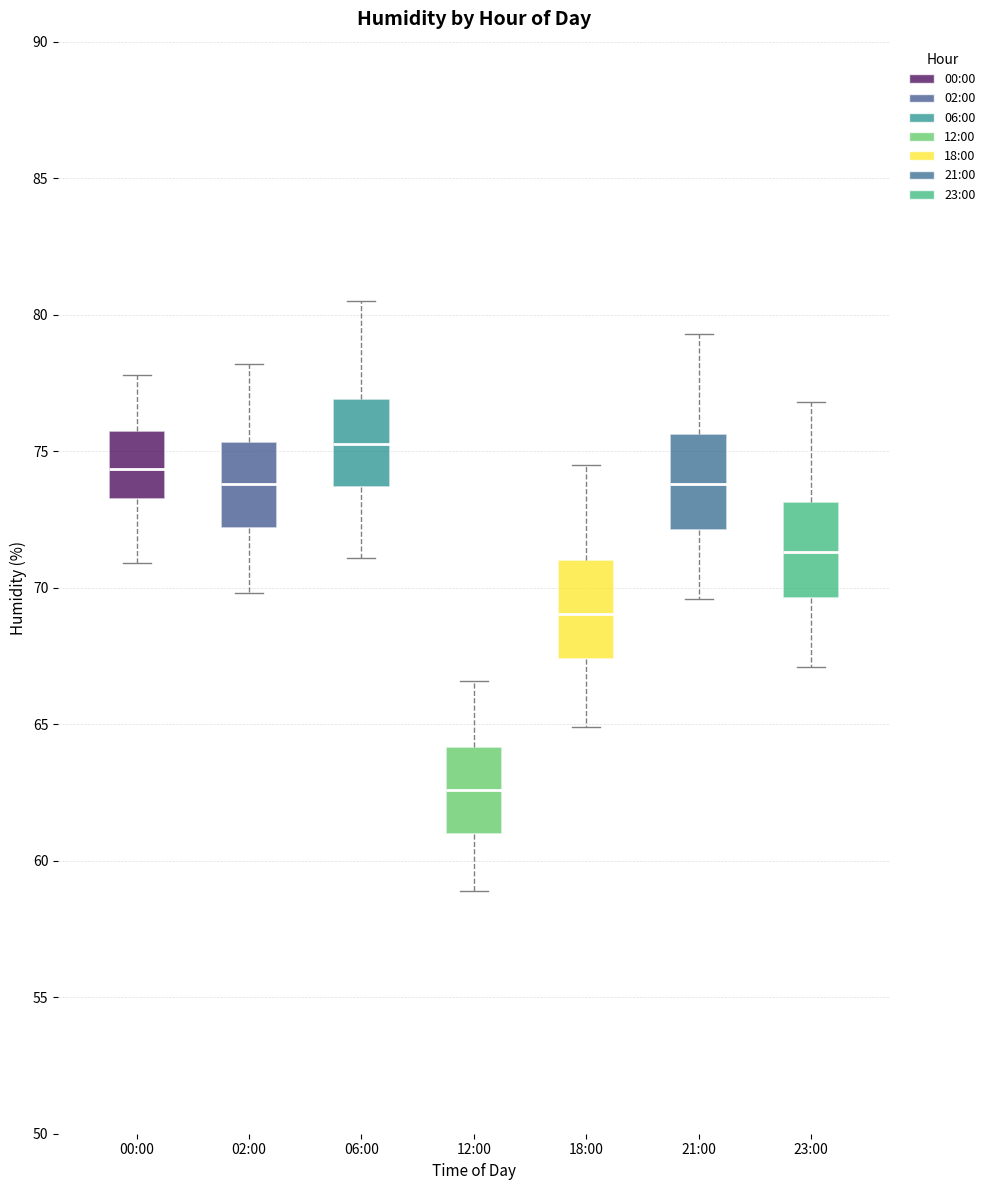

Reading left to right, transcribe this box plot: for each box, give where its median line is, the range the box spans, and where its two whiskers end, as read against the y-axis. The values are not printed on the chart, so give them approximately, as read against the axis.

00:00: median 74.5, box 73.5 to 76.0, whiskers 71.0 to 78.0
02:00: median 74.0, box 72.0 to 75.5, whiskers 70.0 to 78.0
06:00: median 75.5, box 73.5 to 77.0, whiskers 71.0 to 80.5
12:00: median 62.5, box 61.0 to 64.0, whiskers 59.0 to 66.5
18:00: median 69.0, box 67.5 to 71.0, whiskers 65.0 to 74.5
21:00: median 74.0, box 72.0 to 75.5, whiskers 69.5 to 79.5
23:00: median 71.5, box 69.5 to 73.0, whiskers 67.0 to 77.0